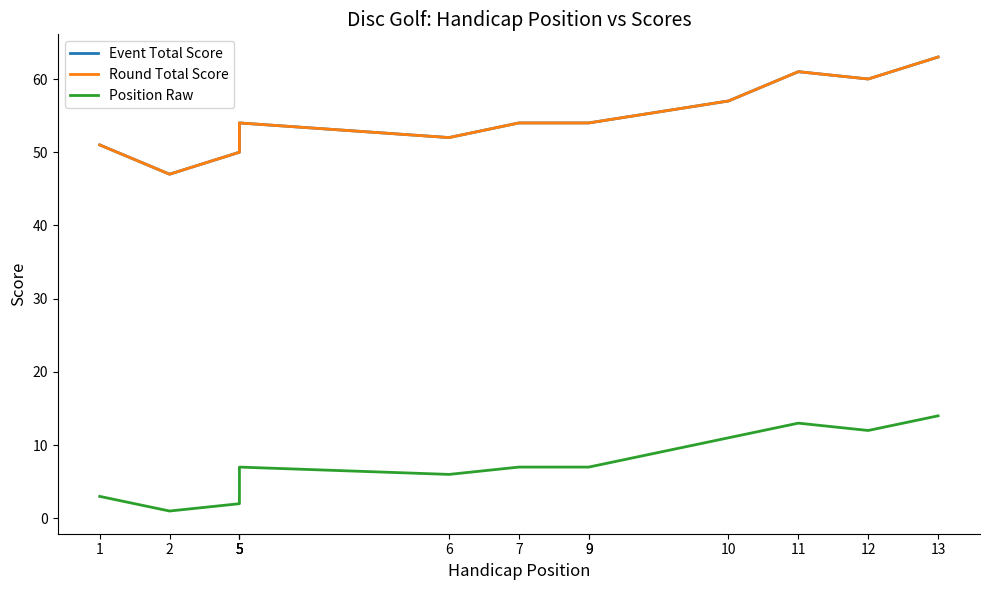

How many lines are shown in the chart?

3